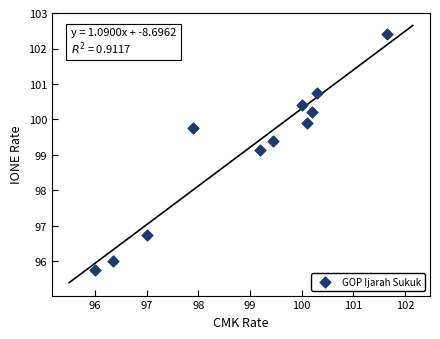

What is the average Y value?

99.1